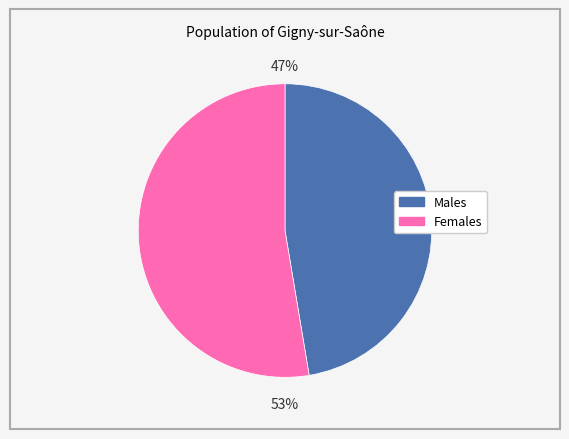

Do Males and Females together represent more than half of the pie?

Yes